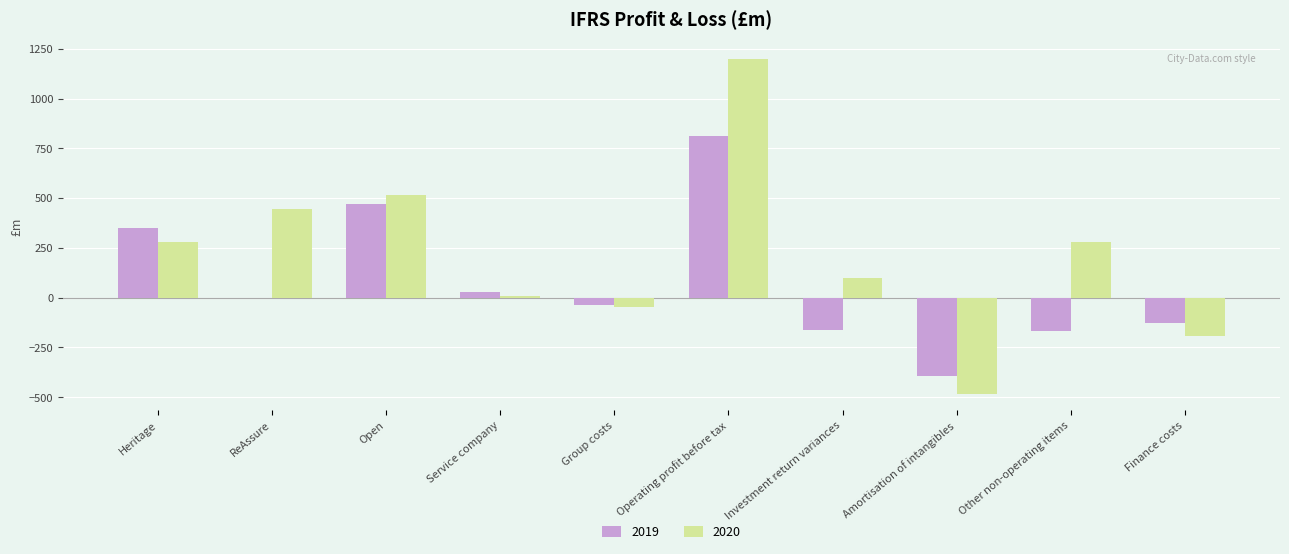

Which category has the highest value across all series?

Operating profit before tax